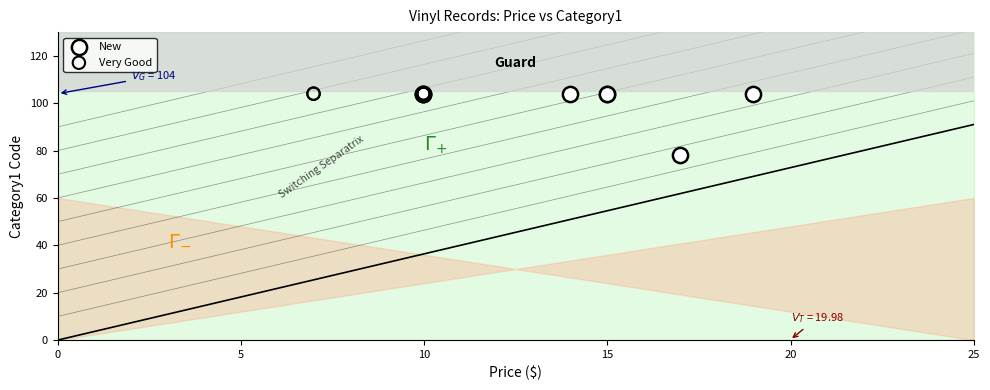

Which series reaches the minimum Y coordinate?

New